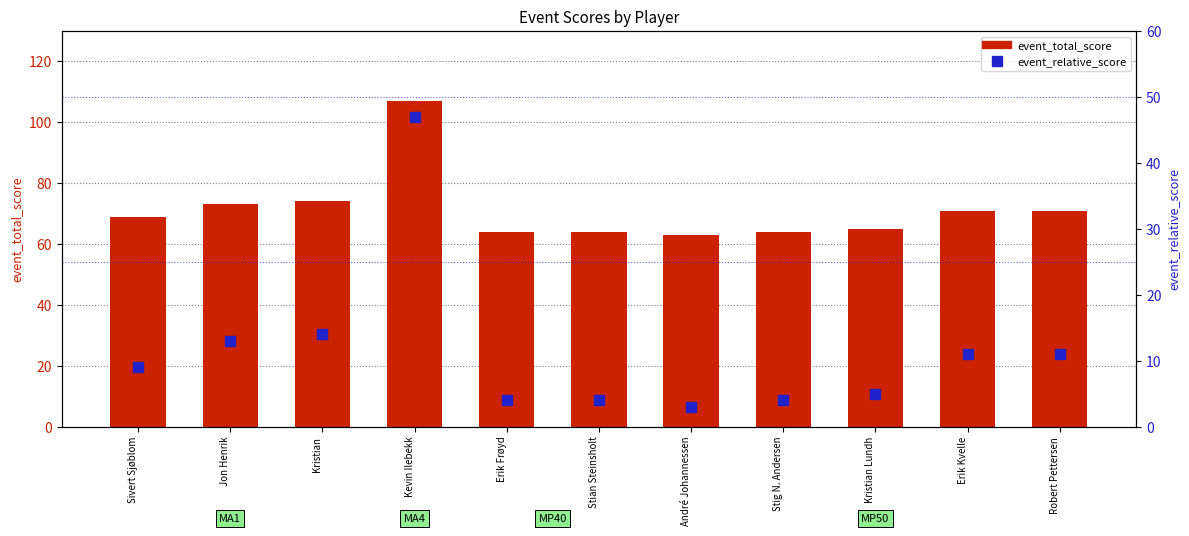

What is the value of the event_relative_score bar at the 1st from the left?

9